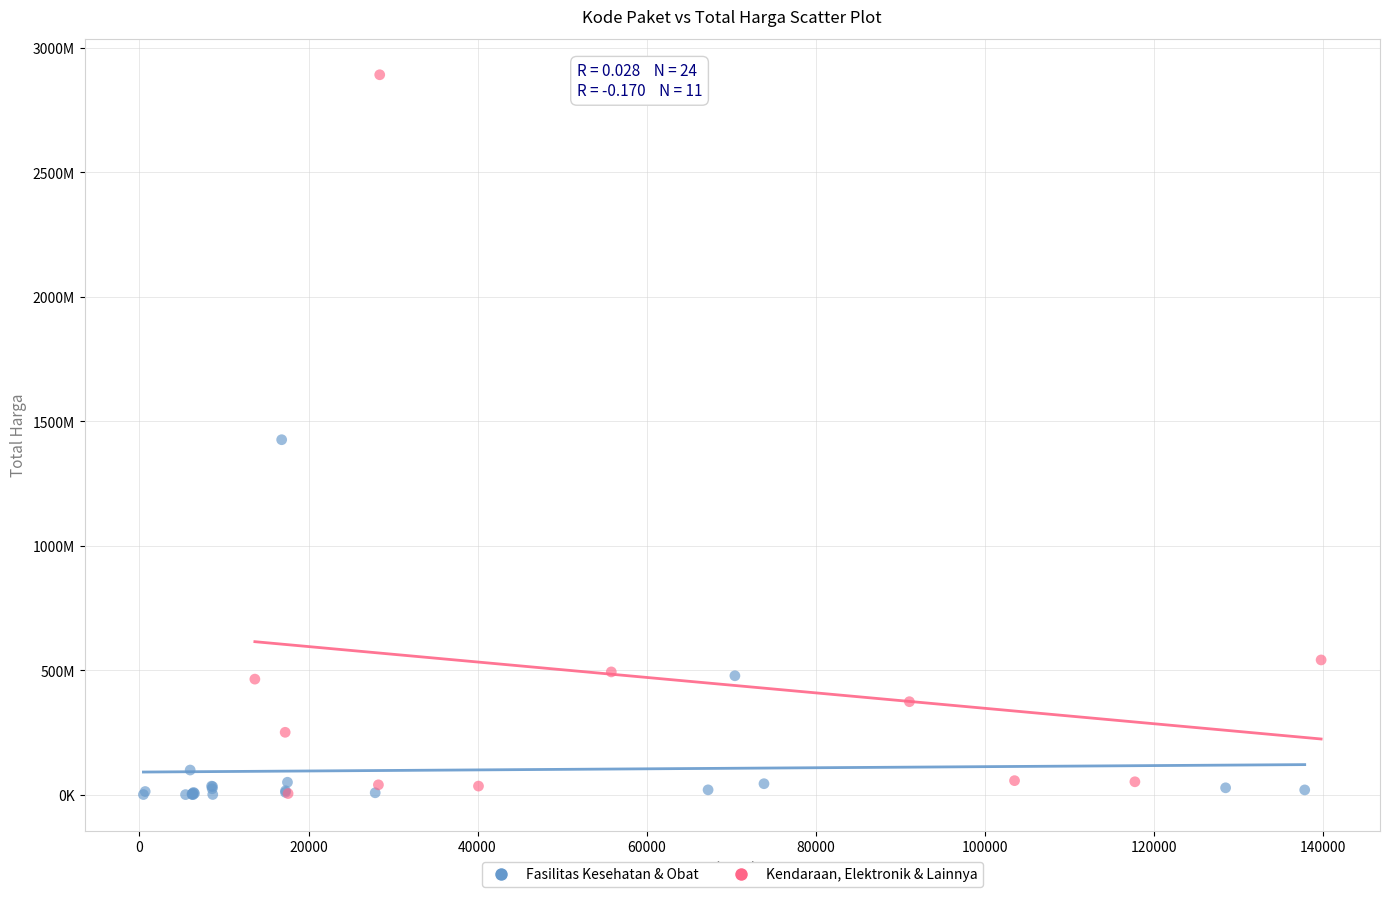

What are all the series names shown in the legend?

Fasilitas Kesehatan & Obat, Kendaraan, Elektronik & Lainnya